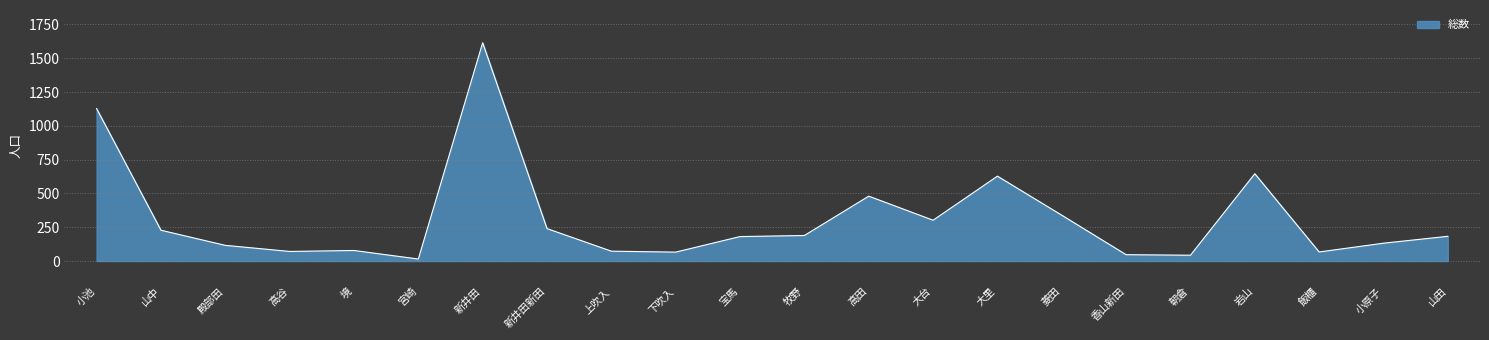

The value at 小原子 is 132. True or false?

True